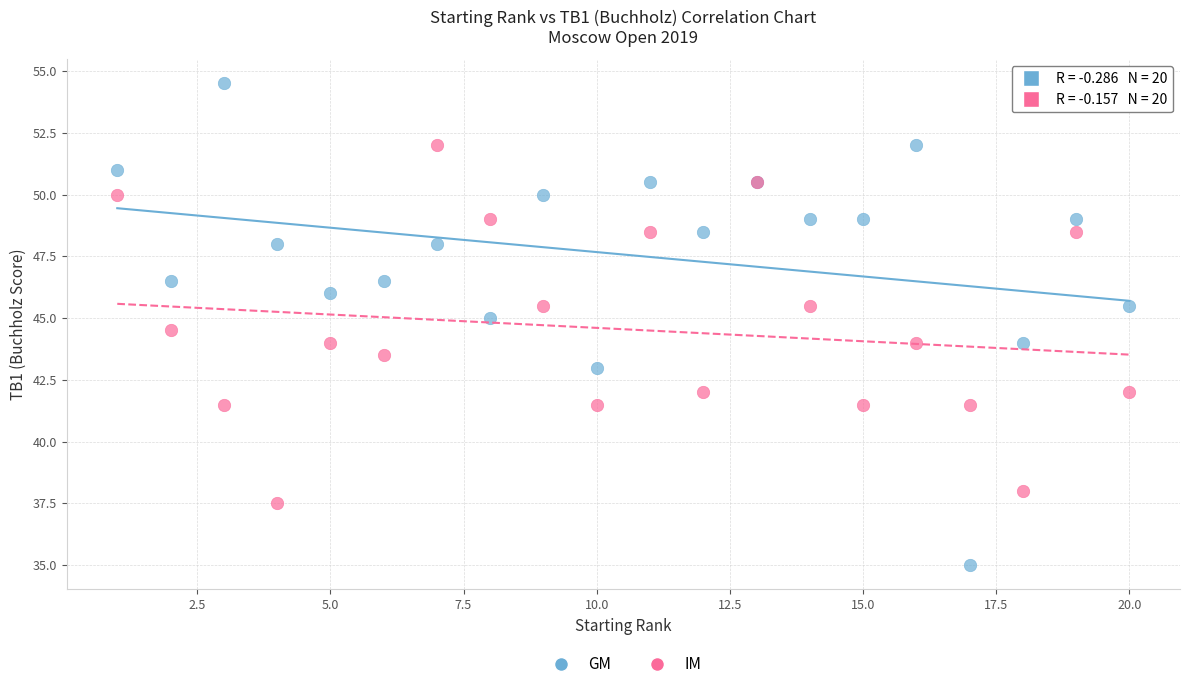

Which series has the largest Y range (max minus min)?

GM